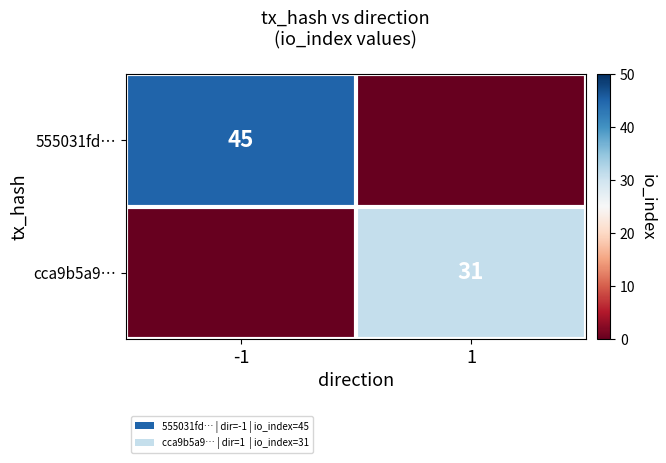

The value of 555031fd… at -1 is 45. True or false?

True